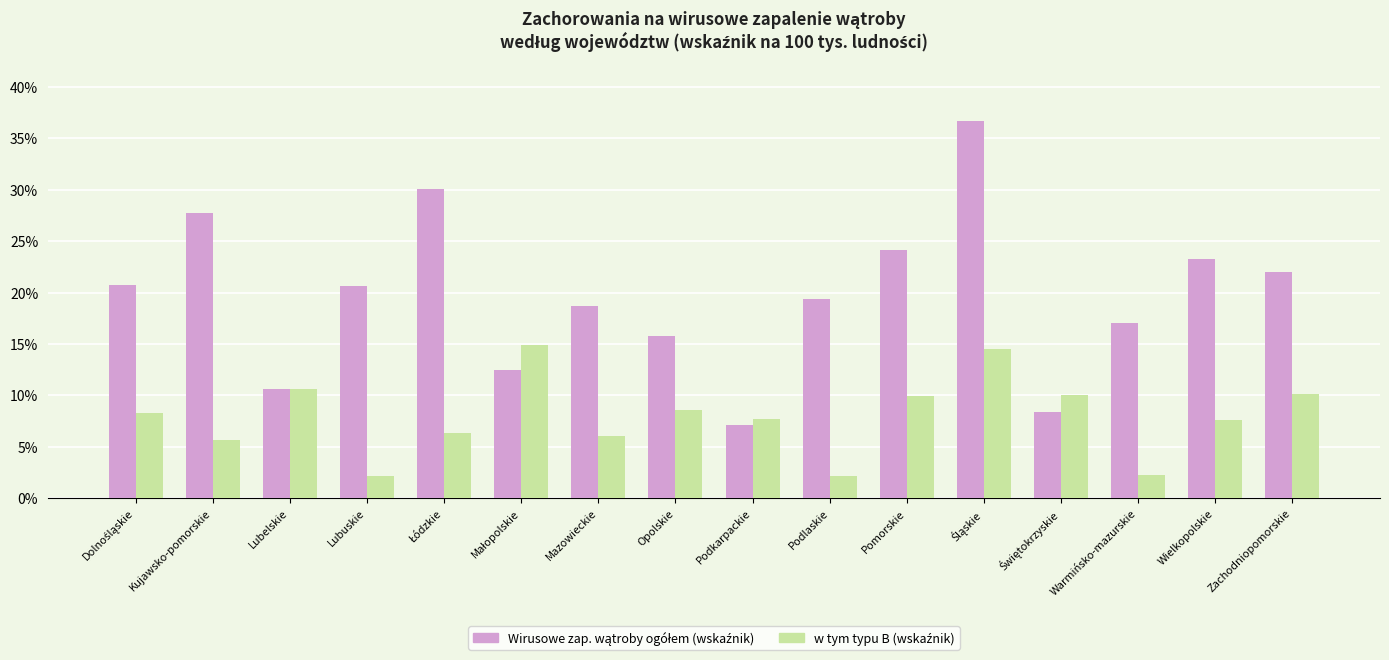

How many bars are there in total?

32